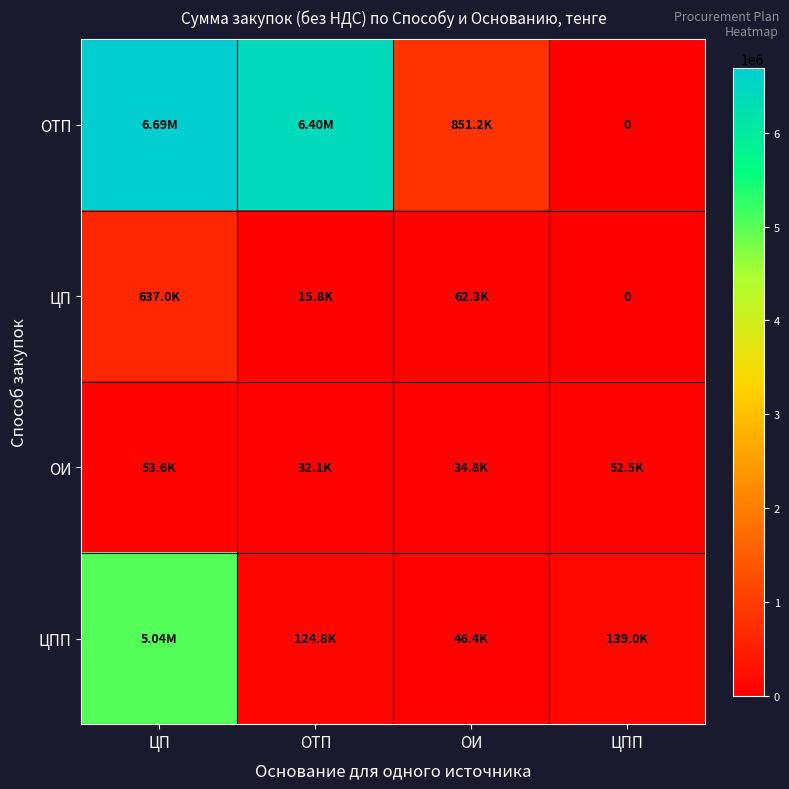

Which label corresponds to the largest value in the chart?

ЦП